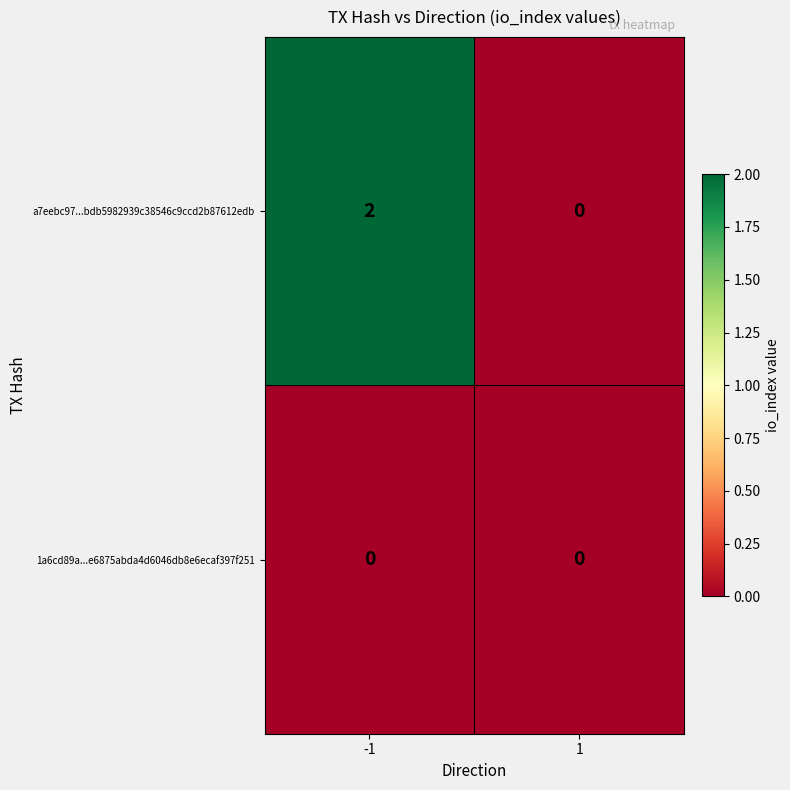

Which series has the widest spread of values?

a7eebc97...bdb5982939c38546c9ccd2b87612edb